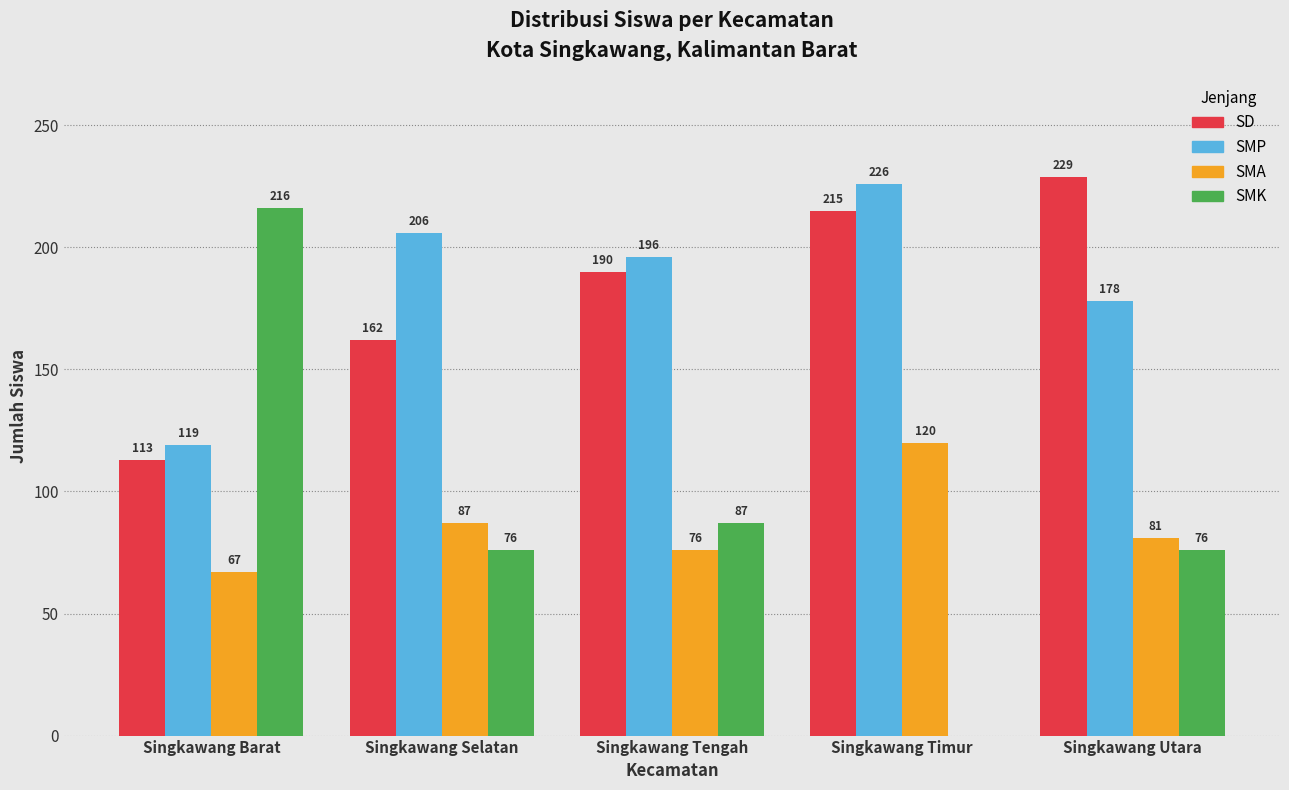

Reading left to right, transcribe all the data shown in this chart.

SD: Singkawang Barat=113	Singkawang Selatan=162	Singkawang Tengah=190	Singkawang Timur=215	Singkawang Utara=229
SMP: Singkawang Barat=119	Singkawang Selatan=206	Singkawang Tengah=196	Singkawang Timur=226	Singkawang Utara=178
SMA: Singkawang Barat=67	Singkawang Selatan=87	Singkawang Tengah=76	Singkawang Timur=120	Singkawang Utara=81
SMK: Singkawang Barat=216	Singkawang Selatan=76	Singkawang Tengah=87	Singkawang Timur=0	Singkawang Utara=76